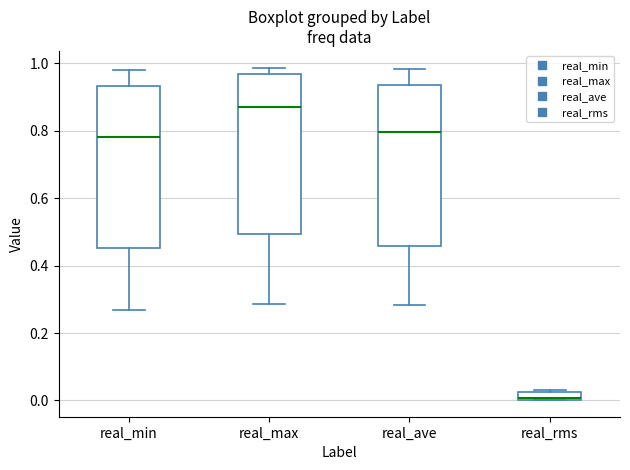

Where does the lower whisker of the box for real_min end on the y-axis? The values are not printed on the chart, so give them approximately, as read against the axis.

0.26